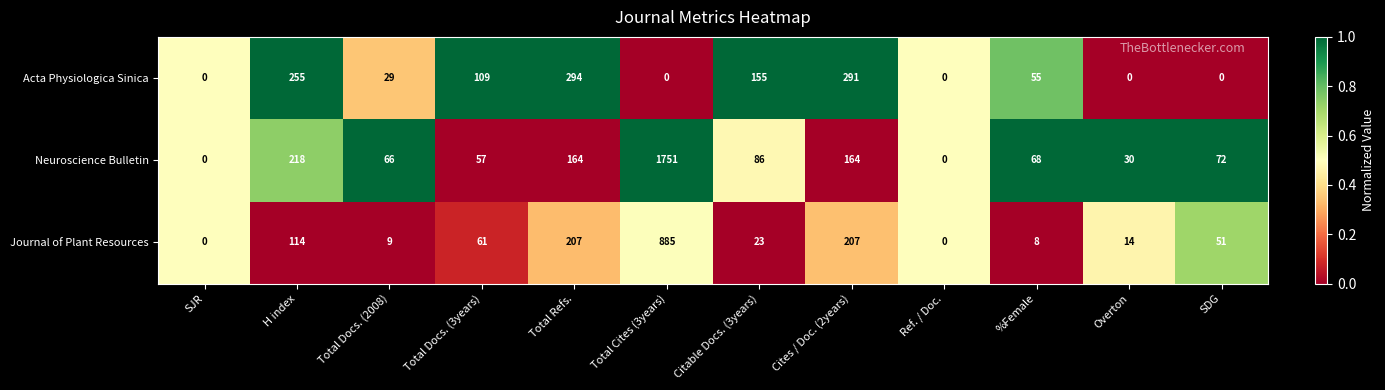

At Total Cites (3years), list the series in order from largest to smallest.

Neuroscience Bulletin, Journal of Plant Resources, Acta Physiologica Sinica